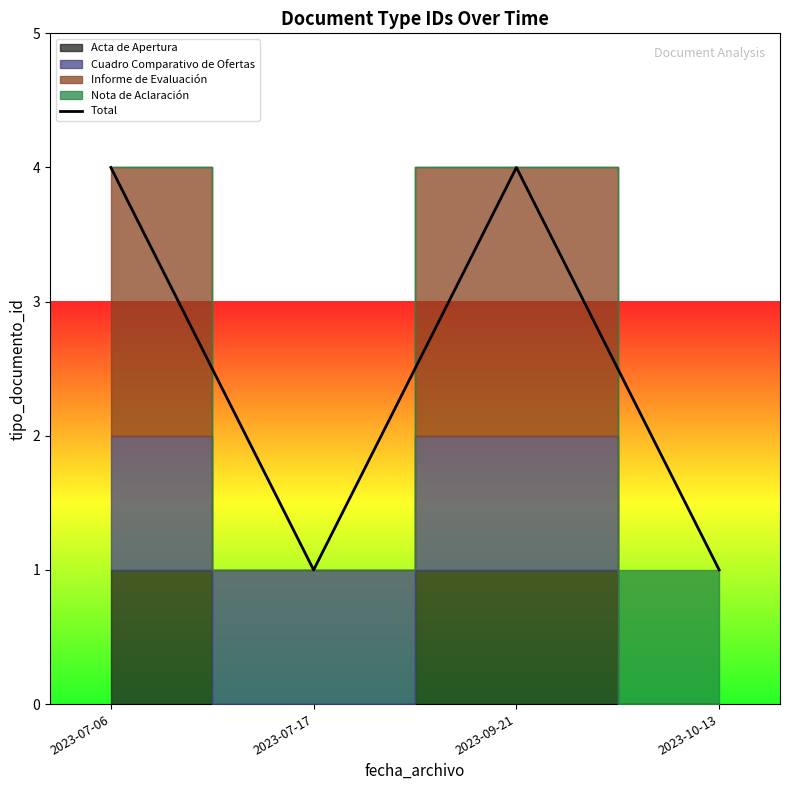

How many categories are shown in the chart?

4